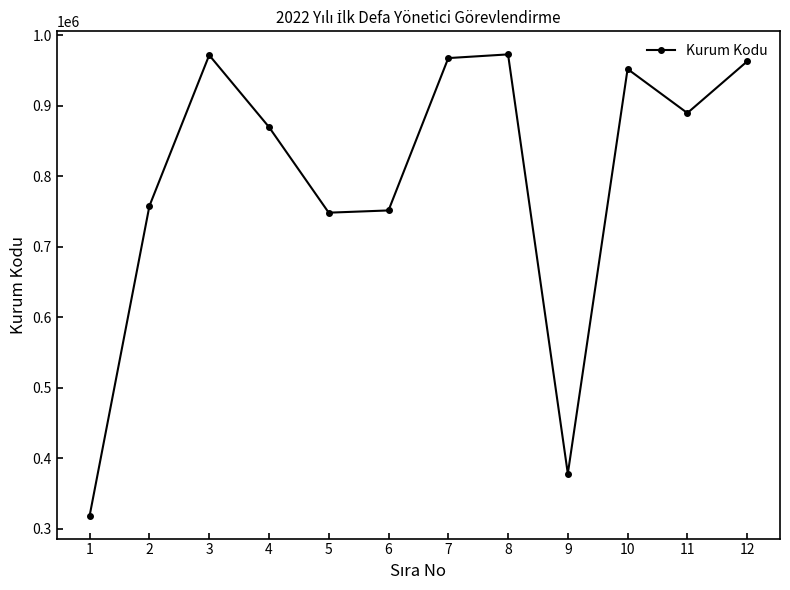

How many data points does each series have?

12